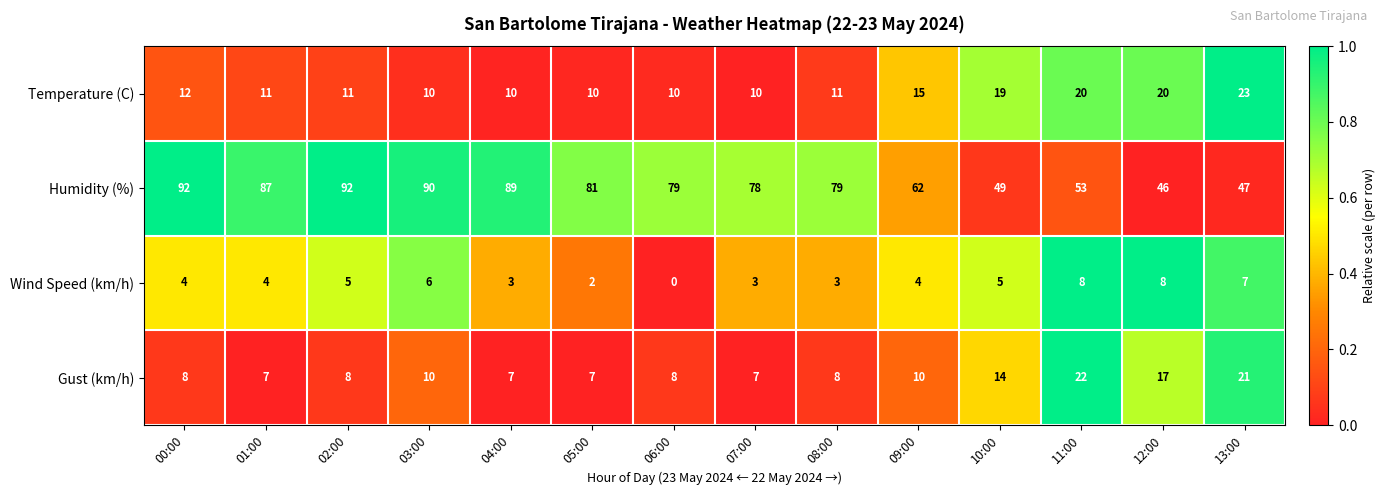

What is the difference between the maximum and minimum values in the Gust (km/h) series?

15